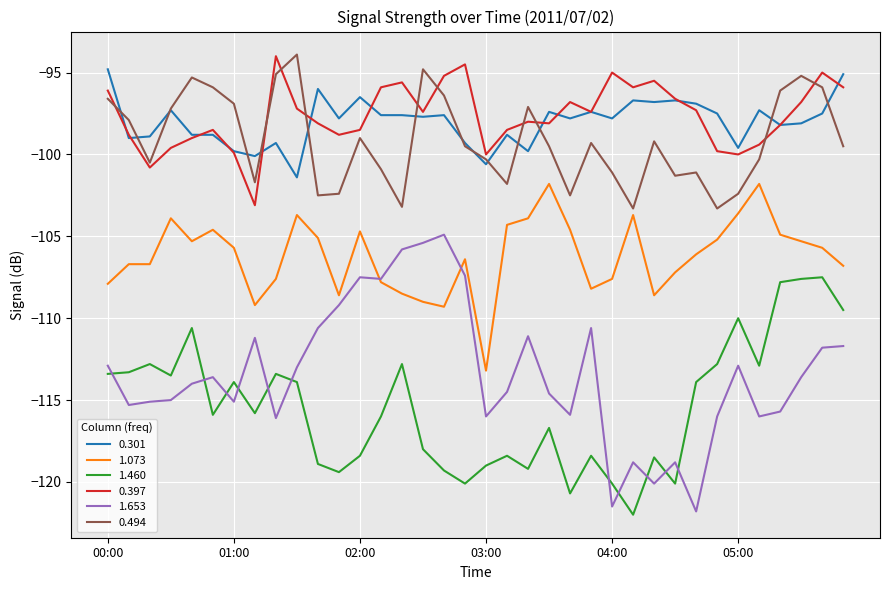

True or false: 1.460 and 0.494 intersect in this chart.

False